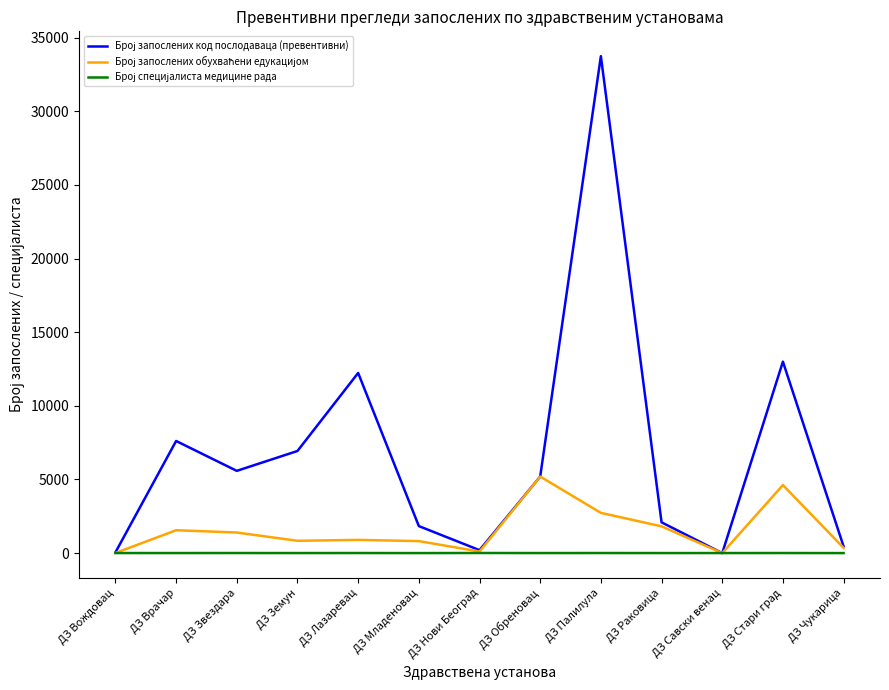

At which category is the sum across all series the highest?

ДЗ Палилула